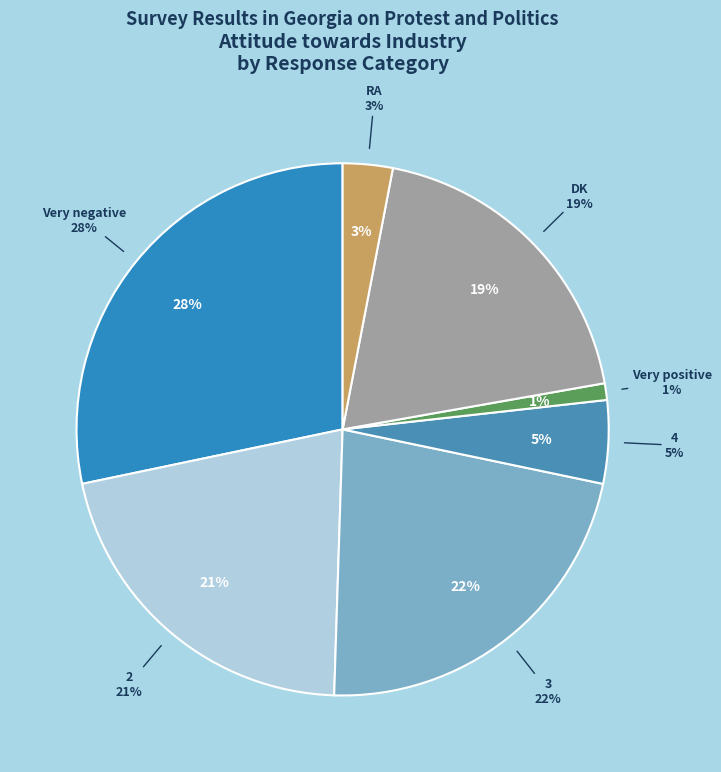

True or false: 4 accounts for 5% of the total.

True